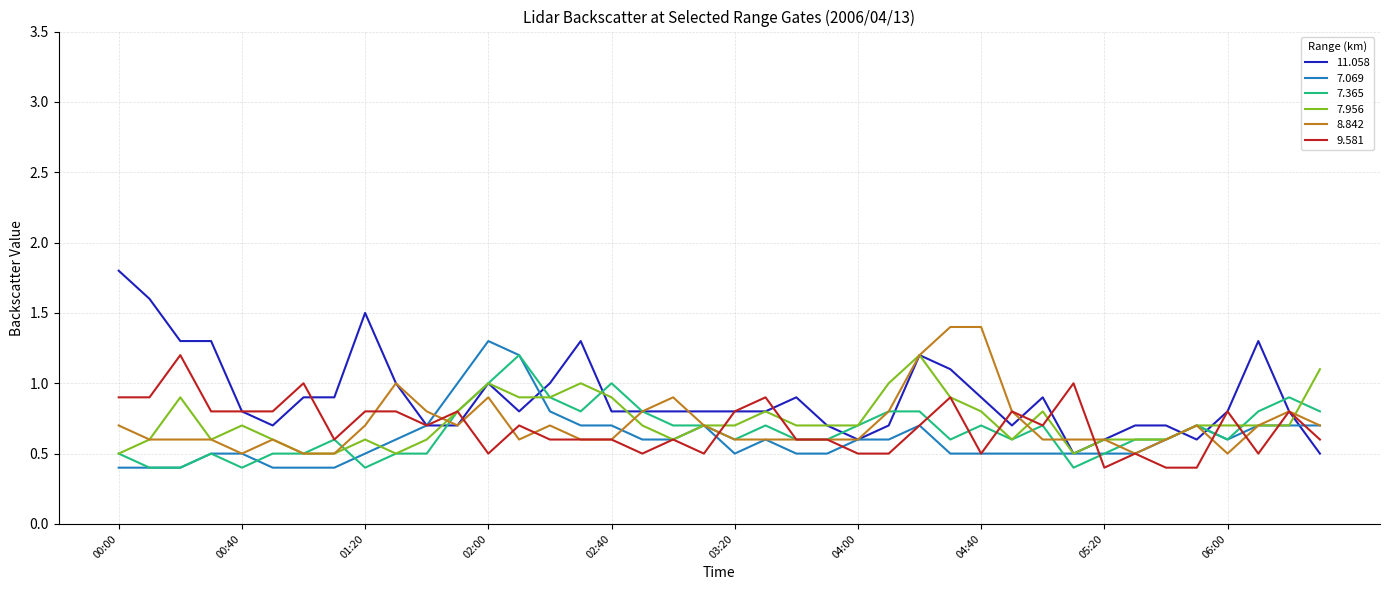

Which series has the largest total across all categories?

11.058